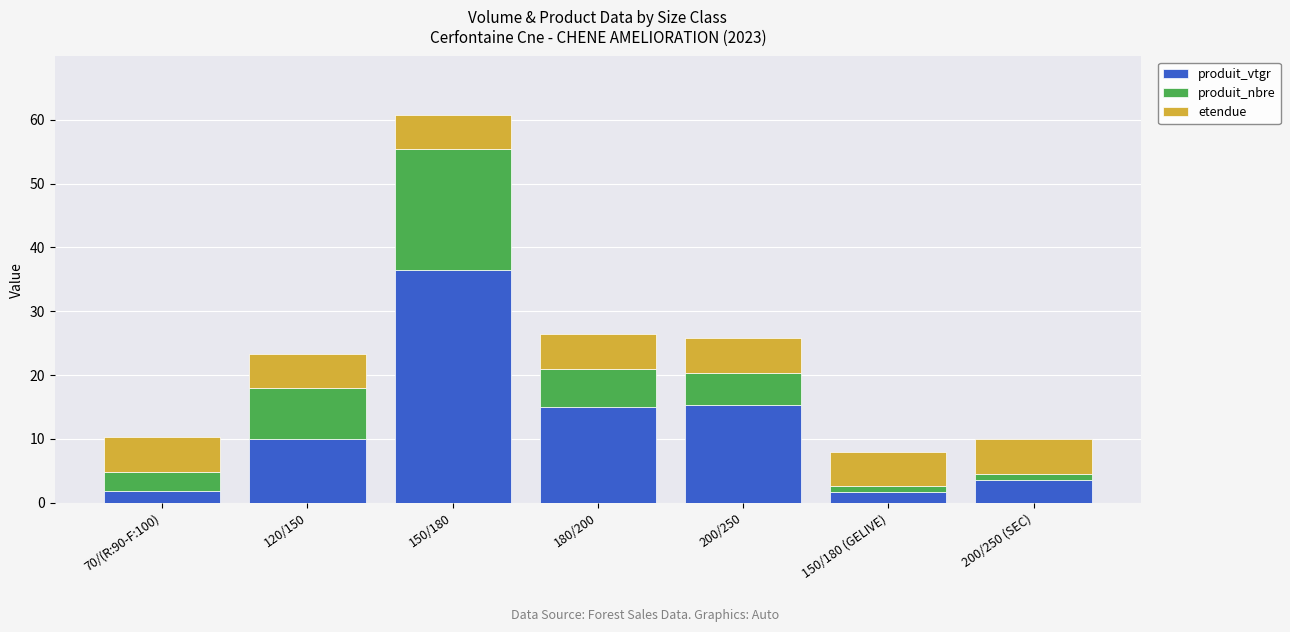

Is it true that produit_vtgr equals 36.4 at 150/180?

True